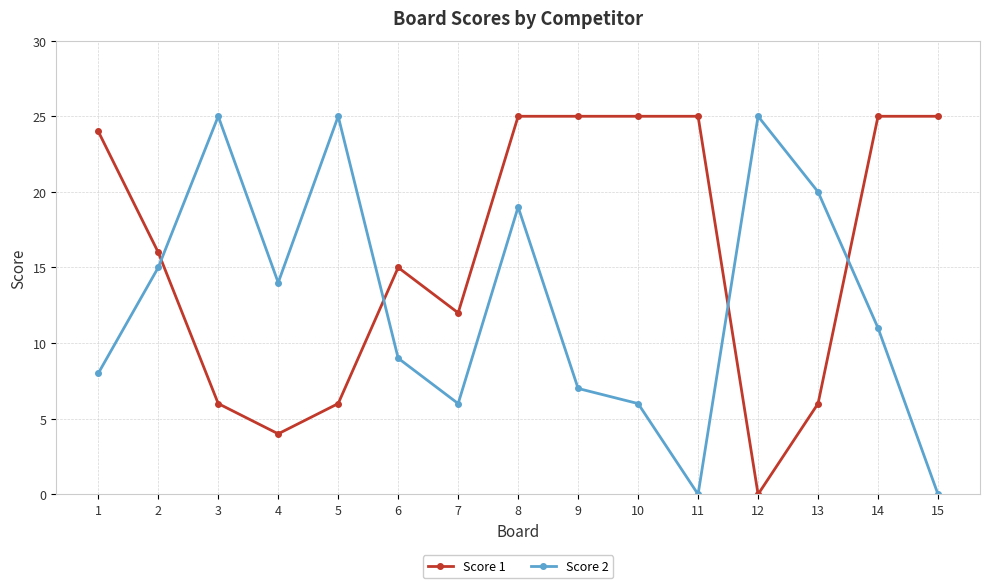

True or false: Score 2 has a value of 0 at 15.

True